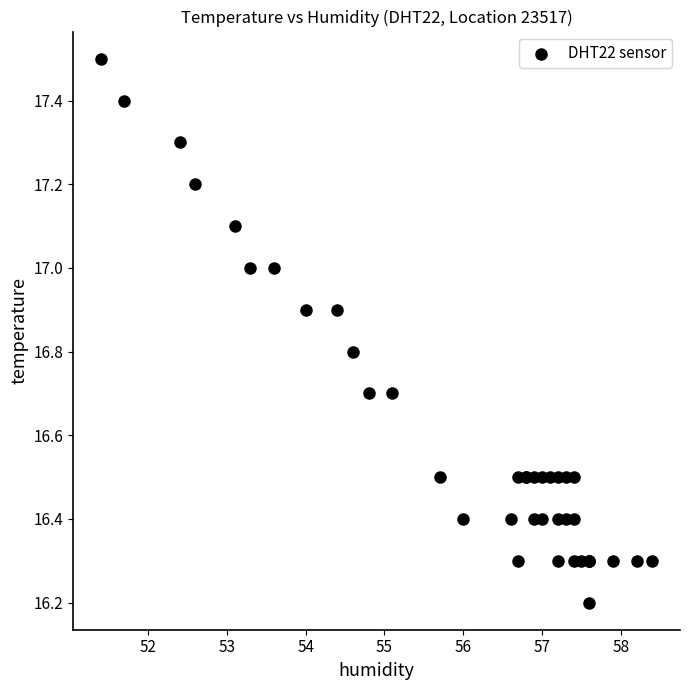

What Y value in the scatter plot is closest to 16?

16.2